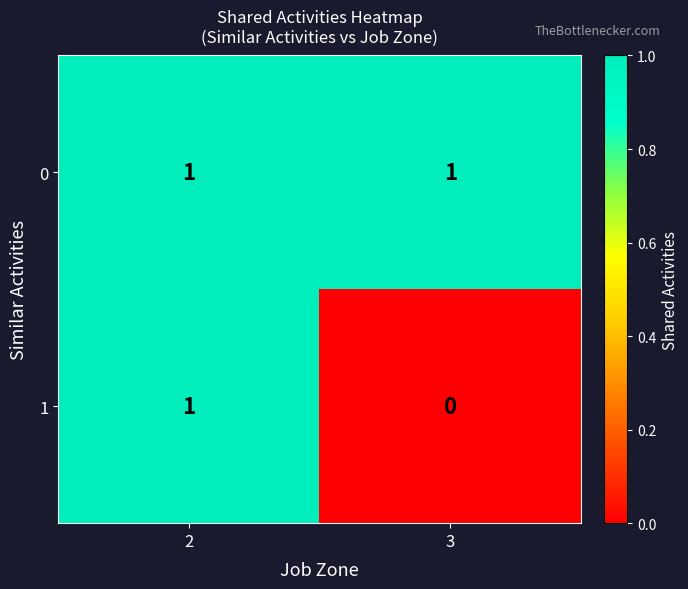

The 0 series shows 1 at 3. True or false?

True